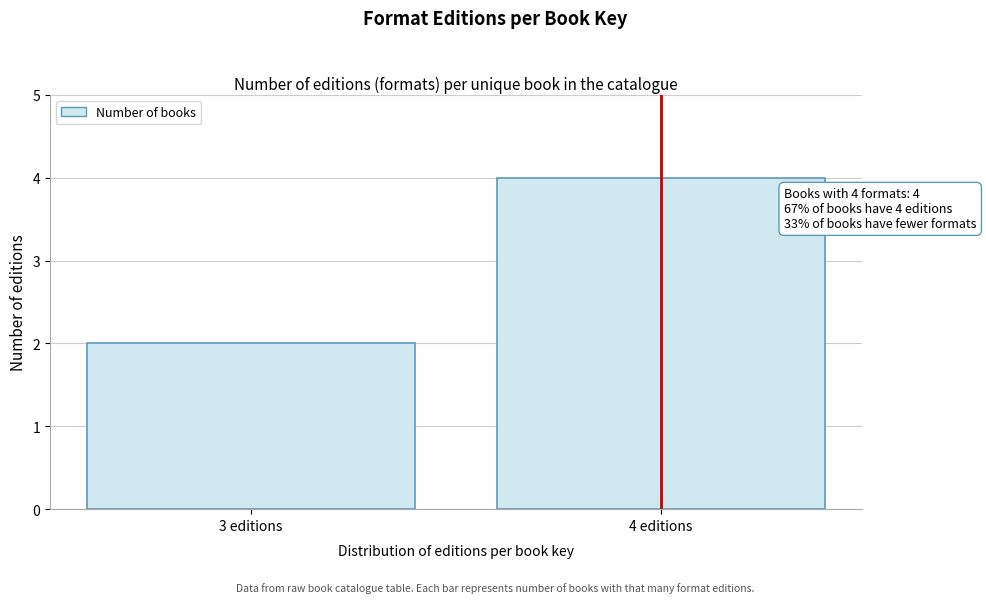

Reading left to right, what are all the values shown in this chart?

2	4